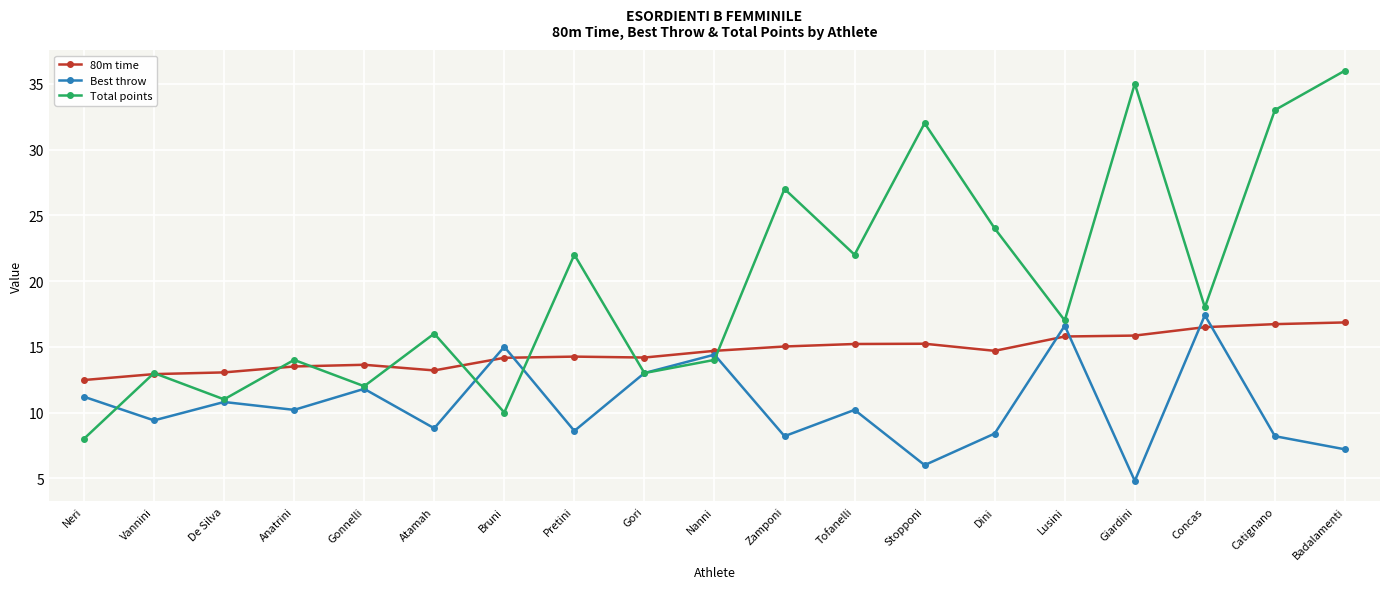

What is the value of the Best throw point at the 18th from the left?

8.2